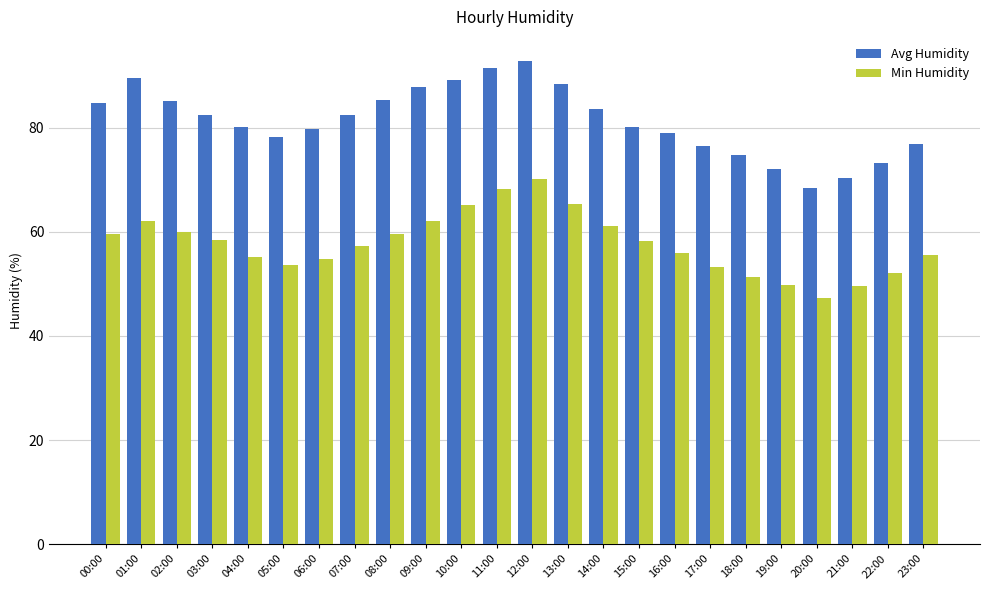

What is the spread (max minus min) of values at 10:00?

24.1